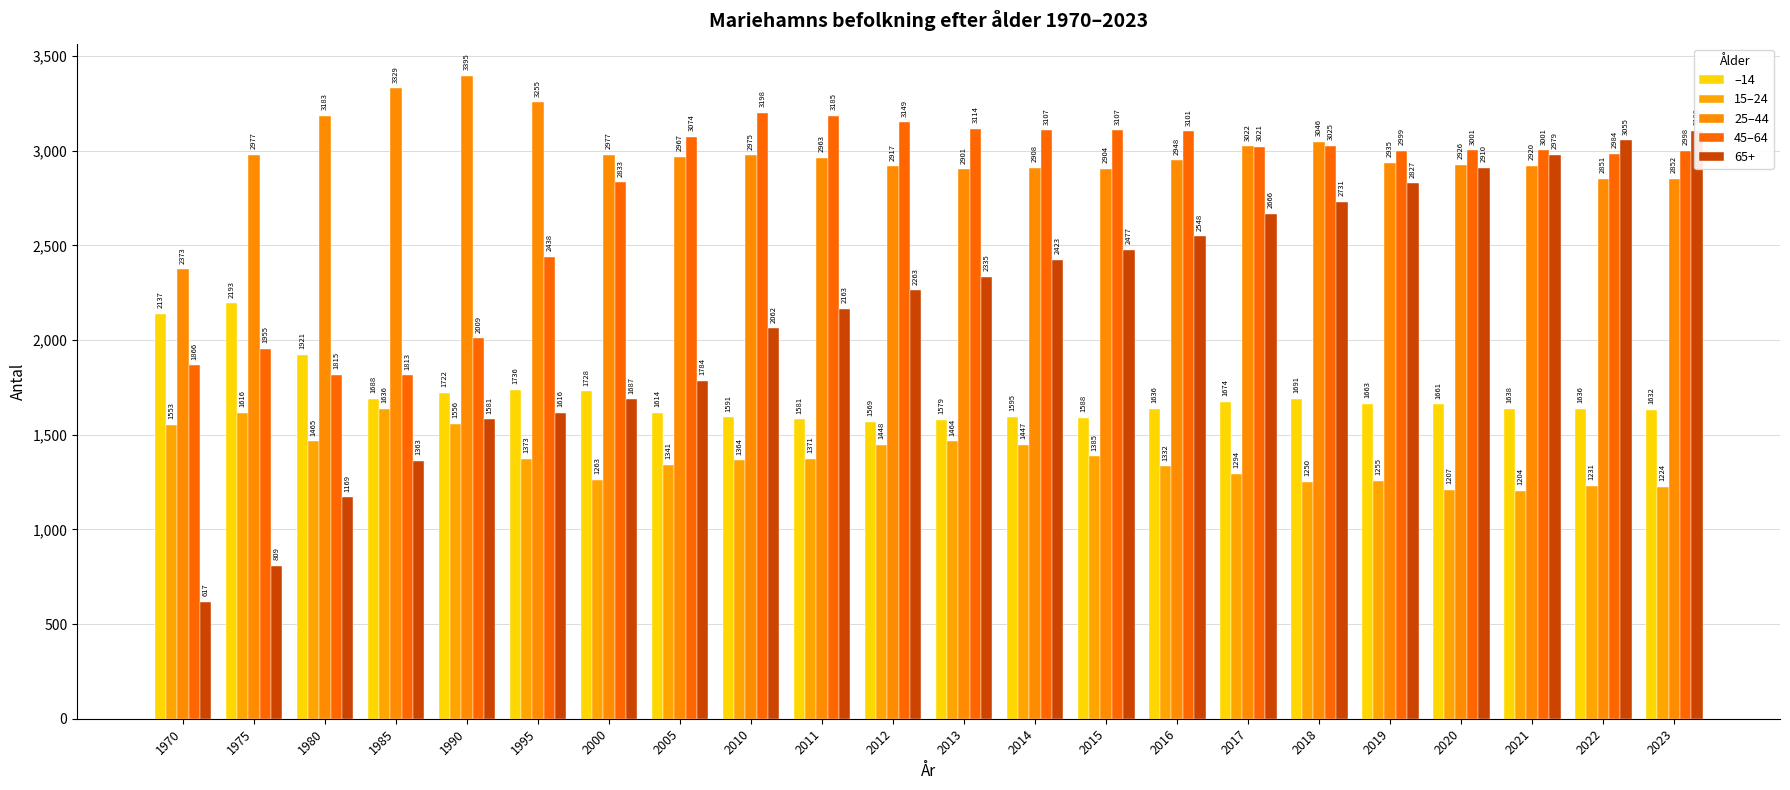

What is the value of the 25–44 bar at the 15th from the left?

2948